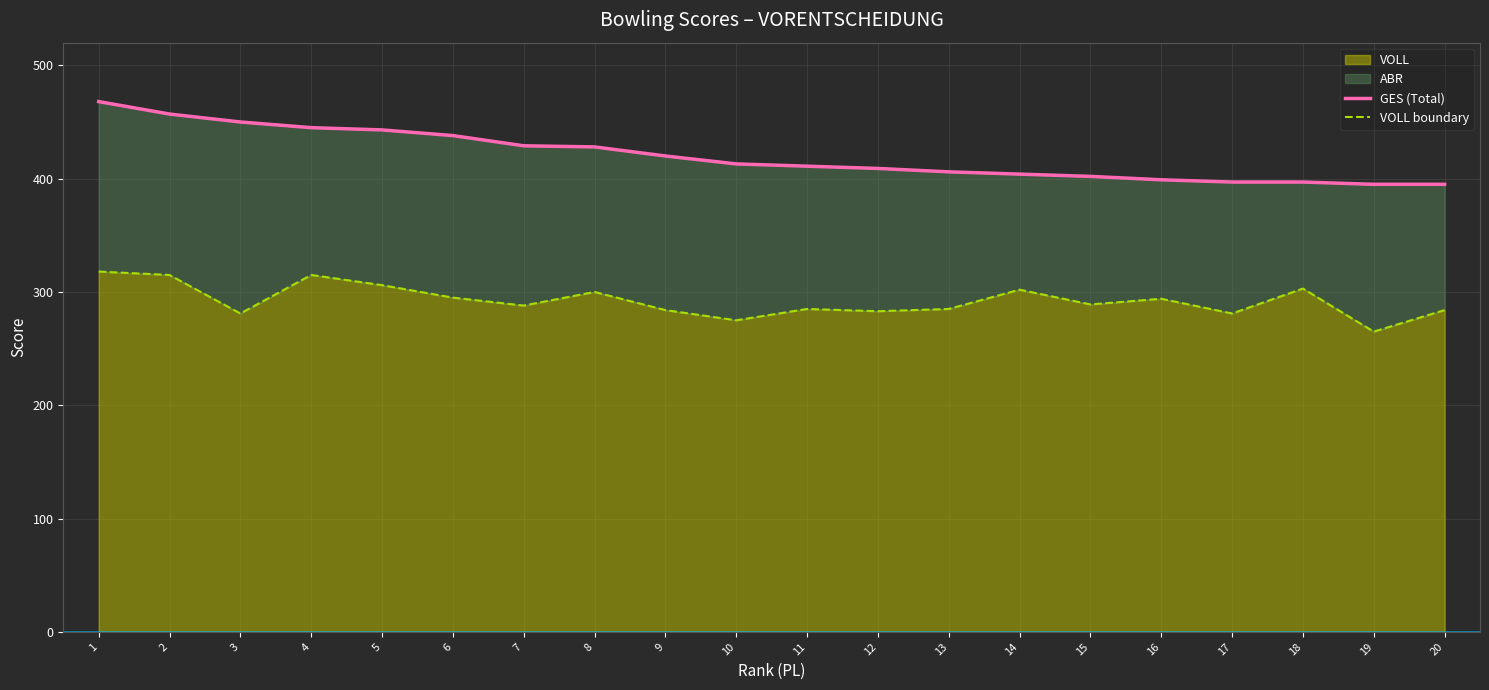

Which series changed the most between 4 and 13?

GES (Total)